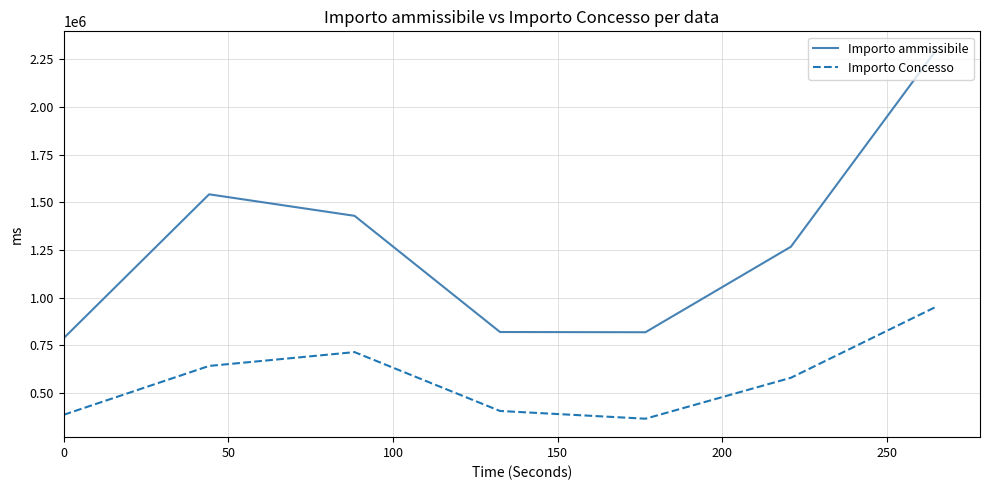

True or false: Importo ammissibile and Importo Concesso intersect in this chart.

False